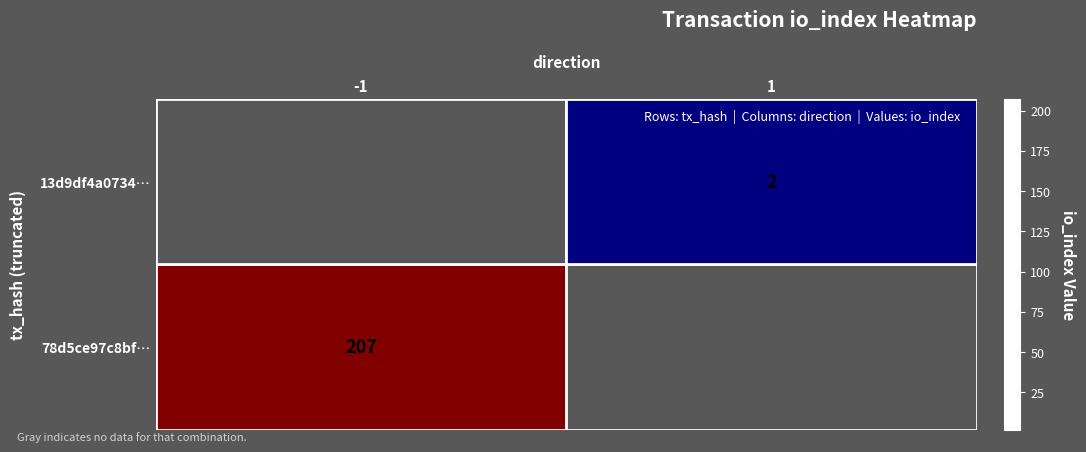

Is it true that 78d5ce97c8bf… equals 57 at -1?

False